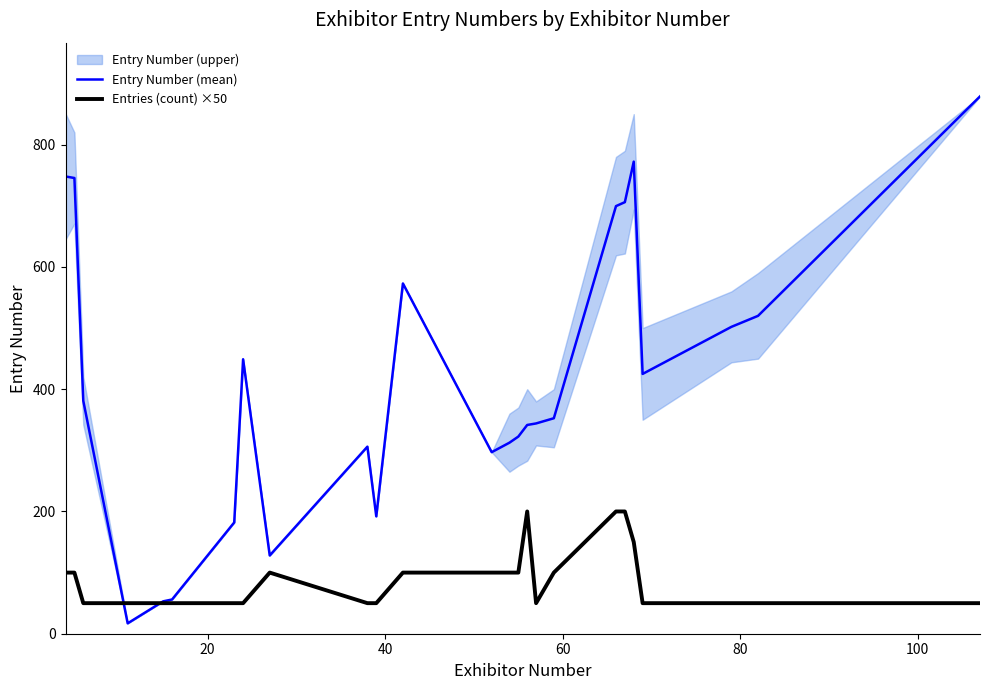

Does the chart have visible grid lines?

No